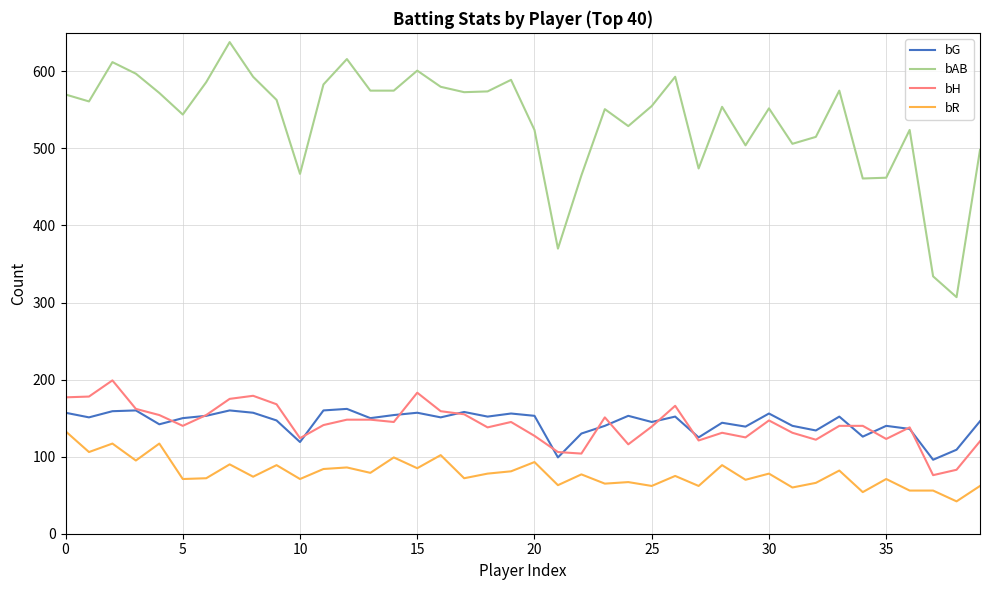

True or false: bG and bR intersect in this chart.

False